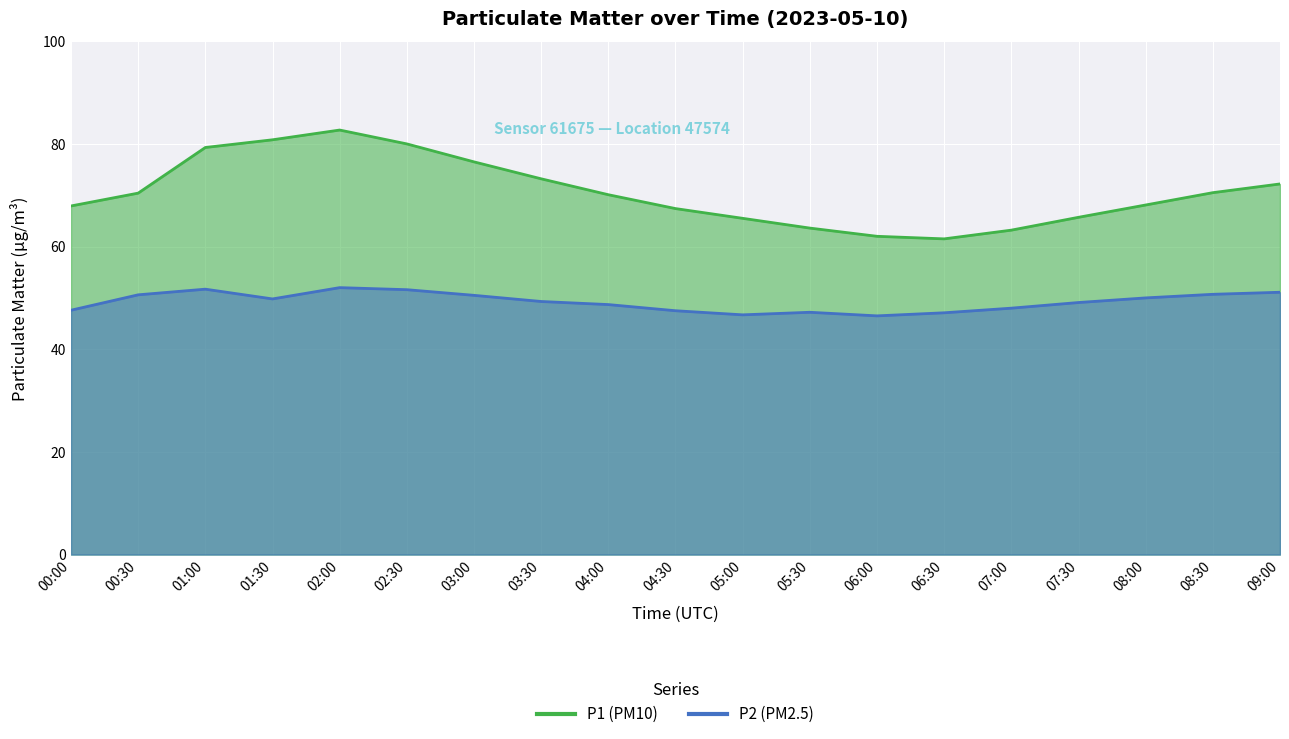

What is the value of the P1 point at the 8th from the left?

73.2